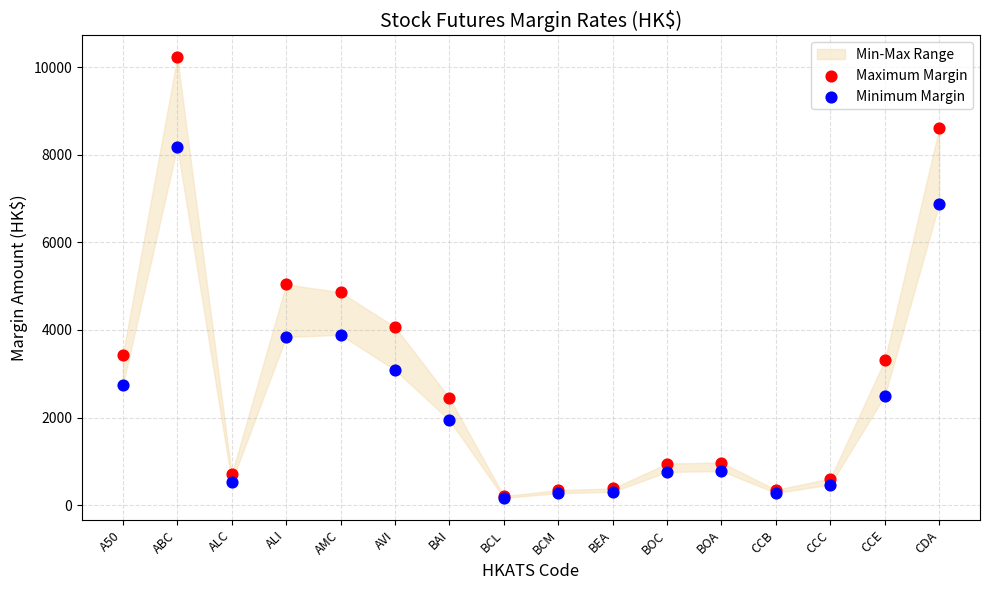

Across all series, what Y value is closest to 5195?

5040